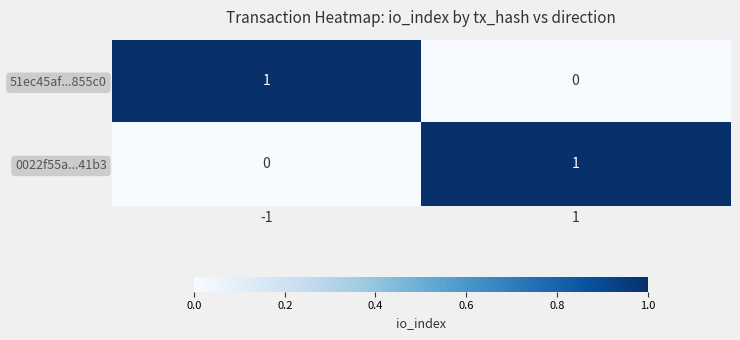

True or false: 0022f55a...41b3 has a value of 0 at -1.

True